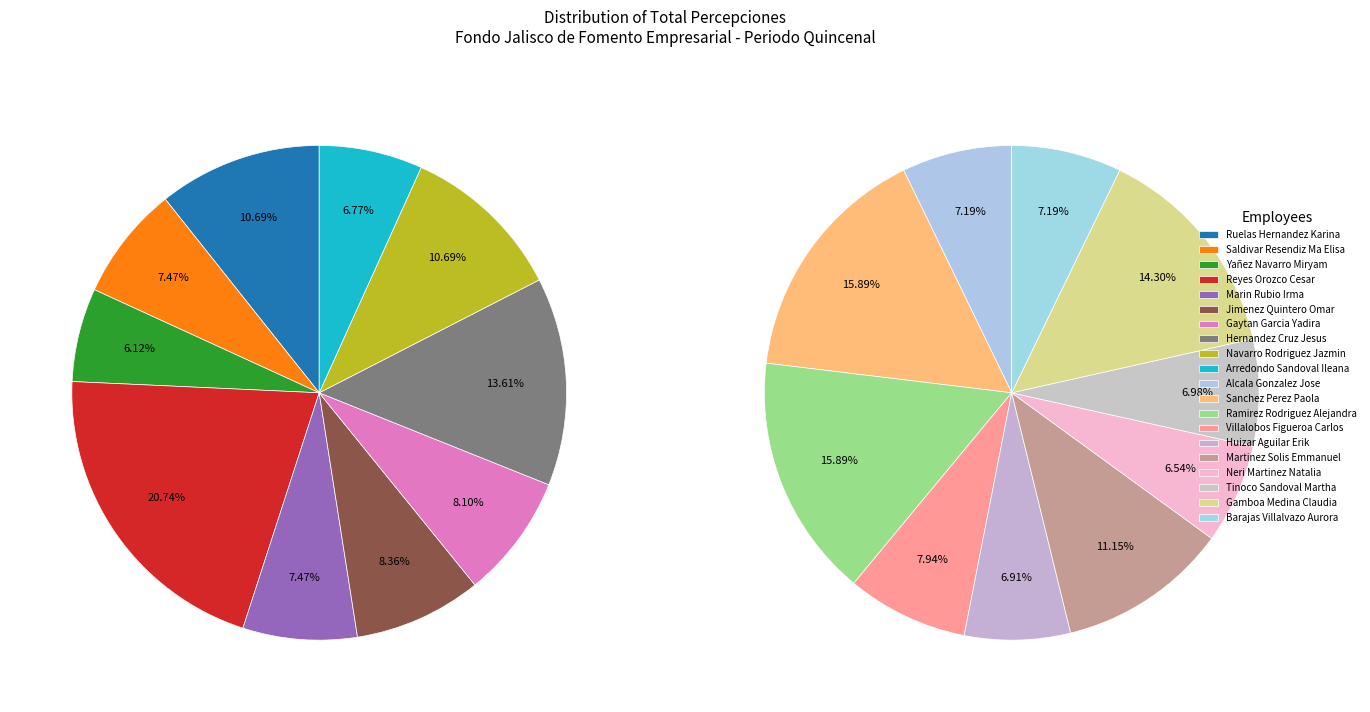

To the nearest percent, what percentage of the pie is Huizar Aguilar Erik?

3%